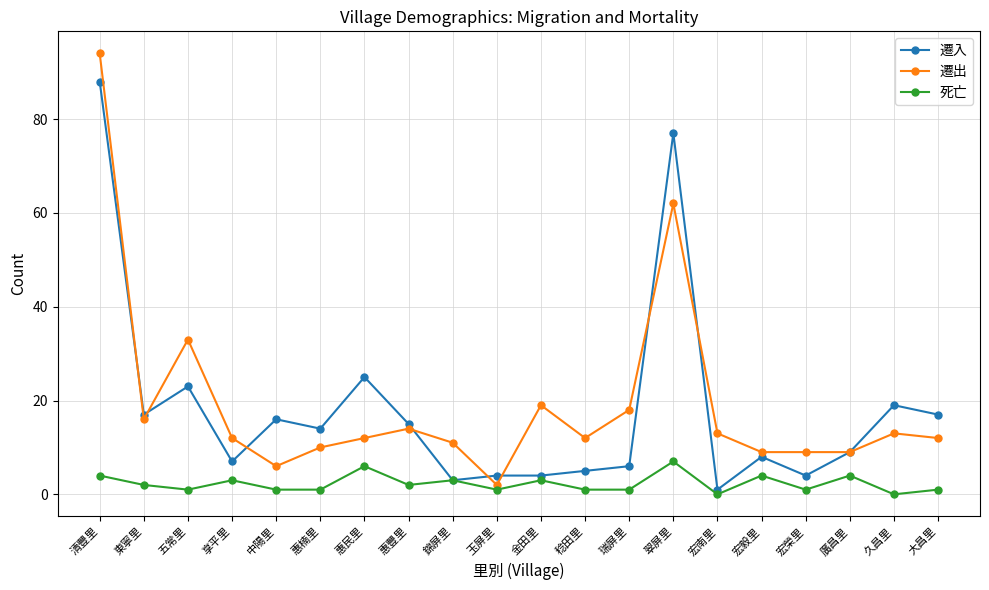

True or false: 遷出 and 死亡 intersect in this chart.

False